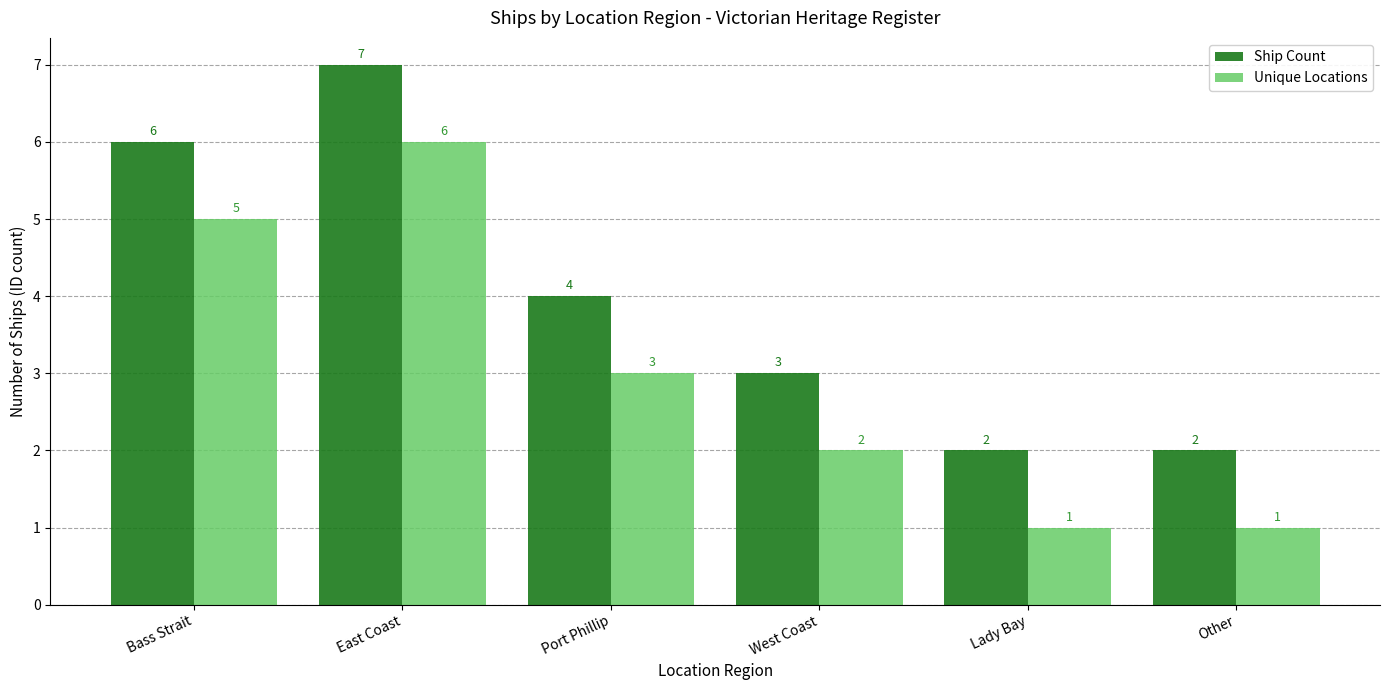

What is the maximum value shown in the chart?

7